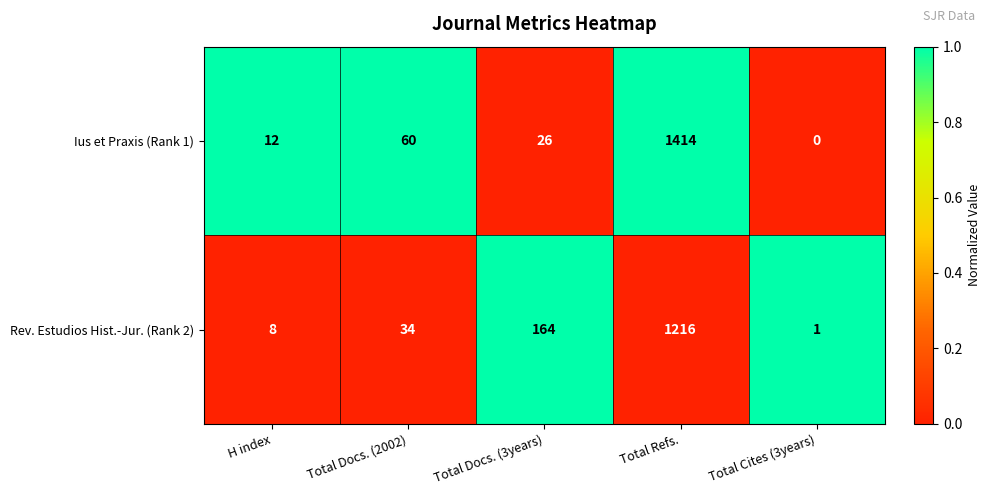

The Ius et Praxis (Rank 1) series shows 12 at H index. True or false?

True